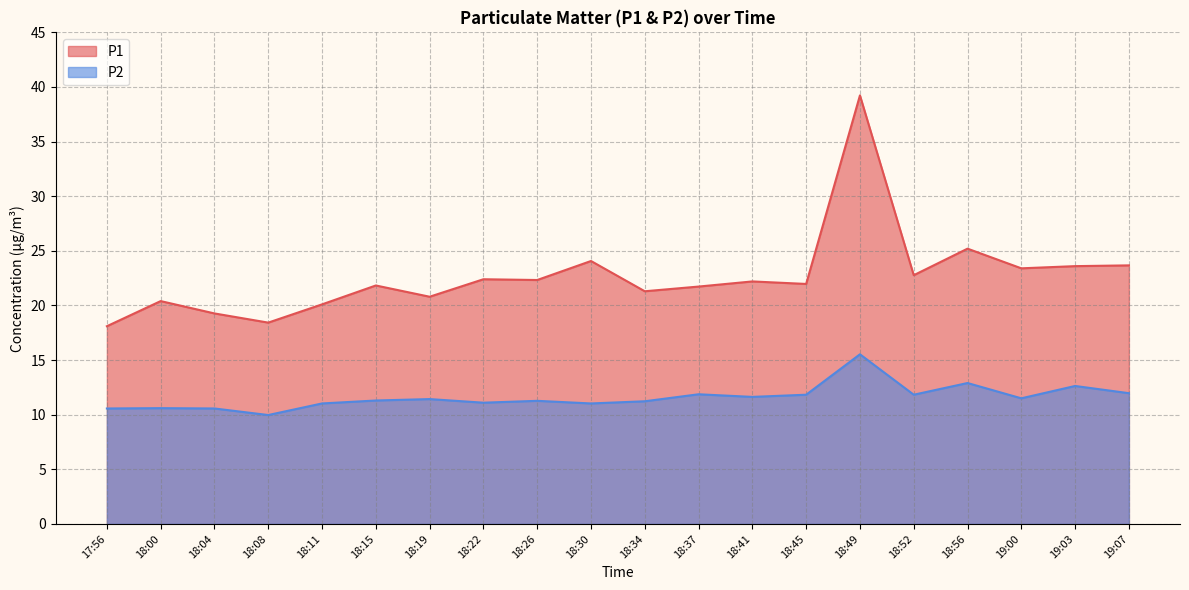

How many data points in P1 are above 22?

10